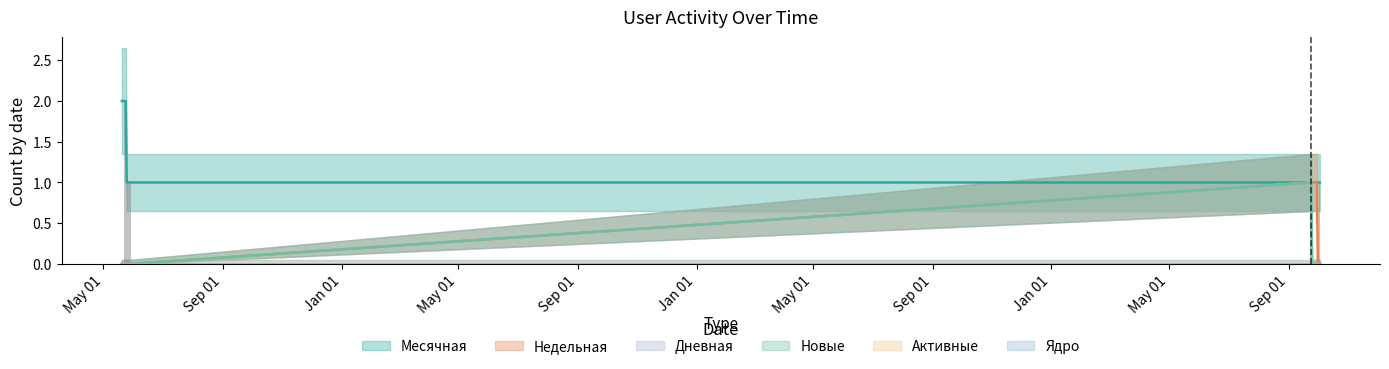

At which label does Недельная reach its peak?

2020-09-24